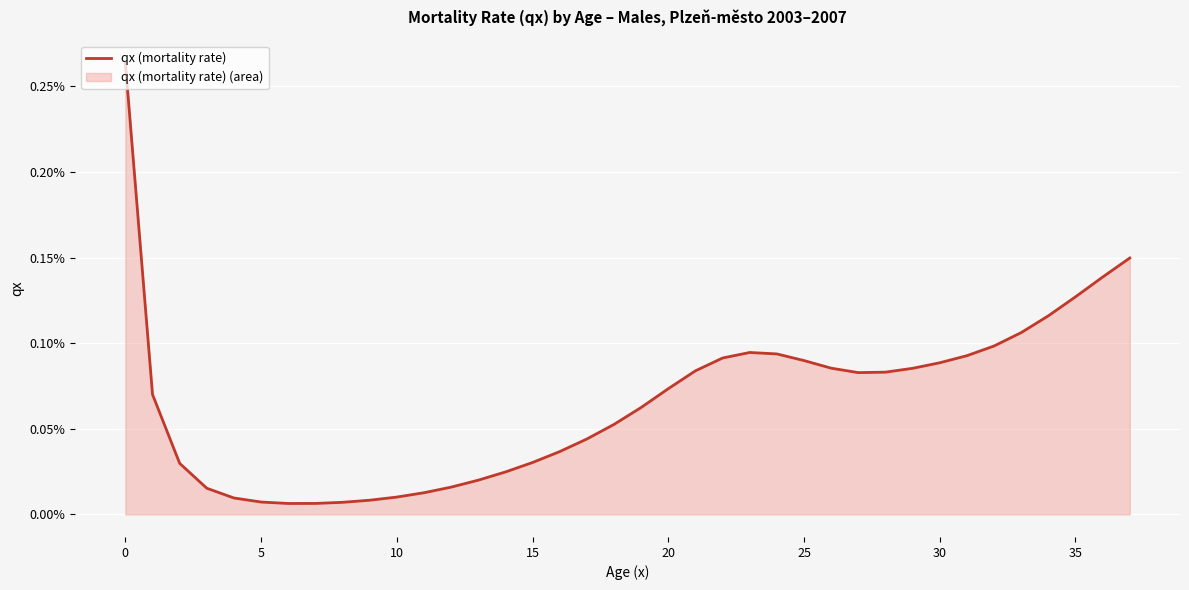

Does the chart display data point markers on the line(s)?

No